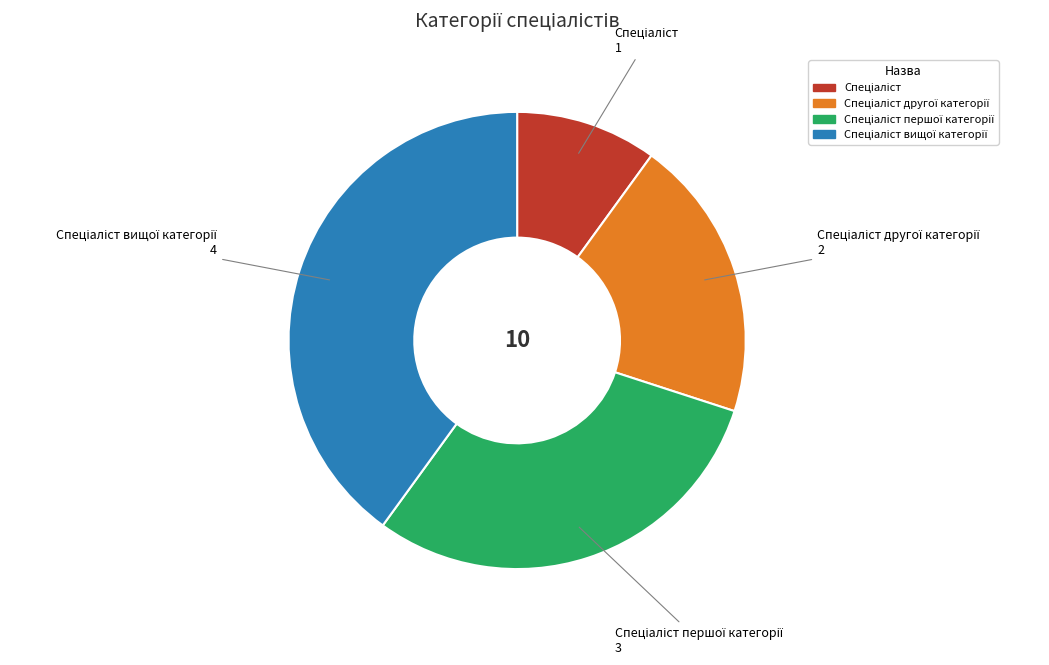

Does any single category account for the majority?

No